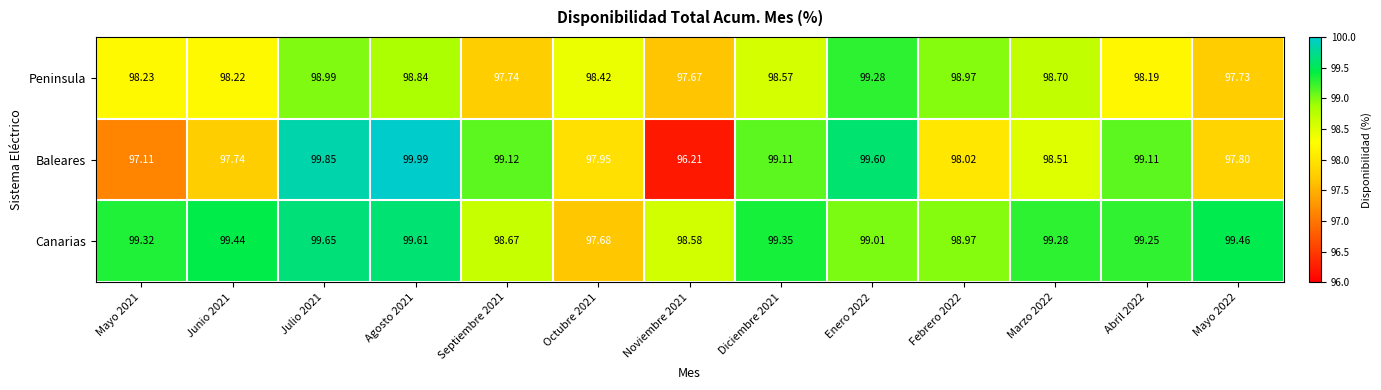

Rank the series at Marzo 2022 from lowest to highest value.

Baleares, Peninsula, Canarias